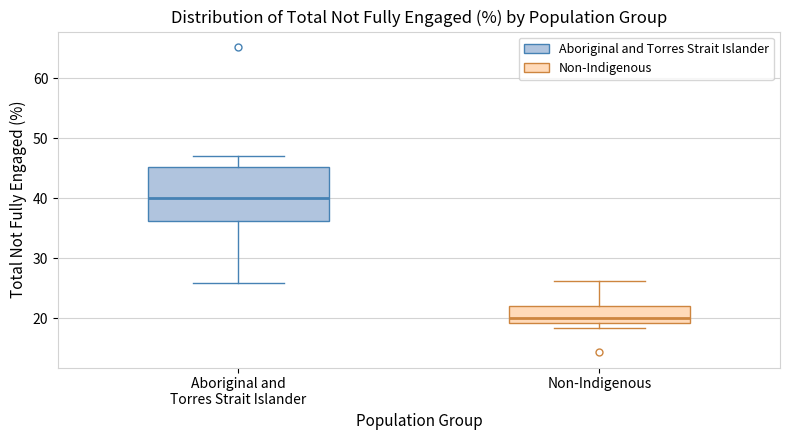

Which box has the highest median line?

Aboriginal and Torres Strait Islander